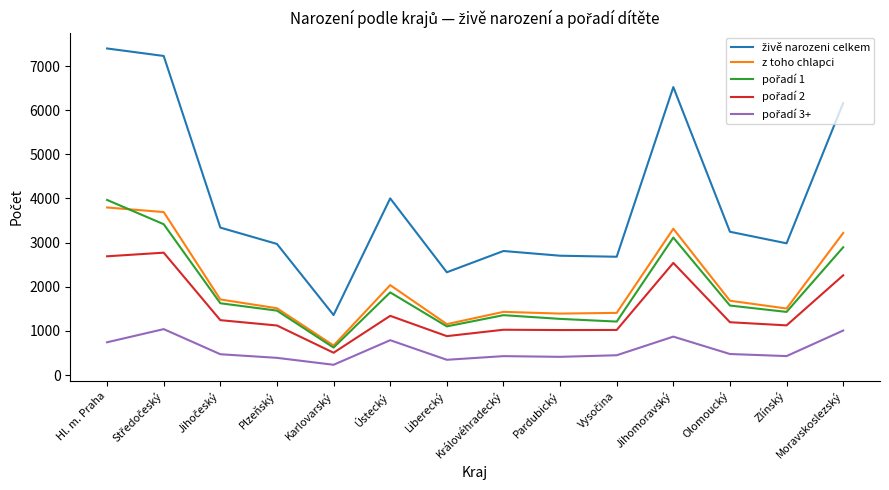

What is the approximate value of z toho chlapci at Jihomoravský, to the nearest 10?

3310